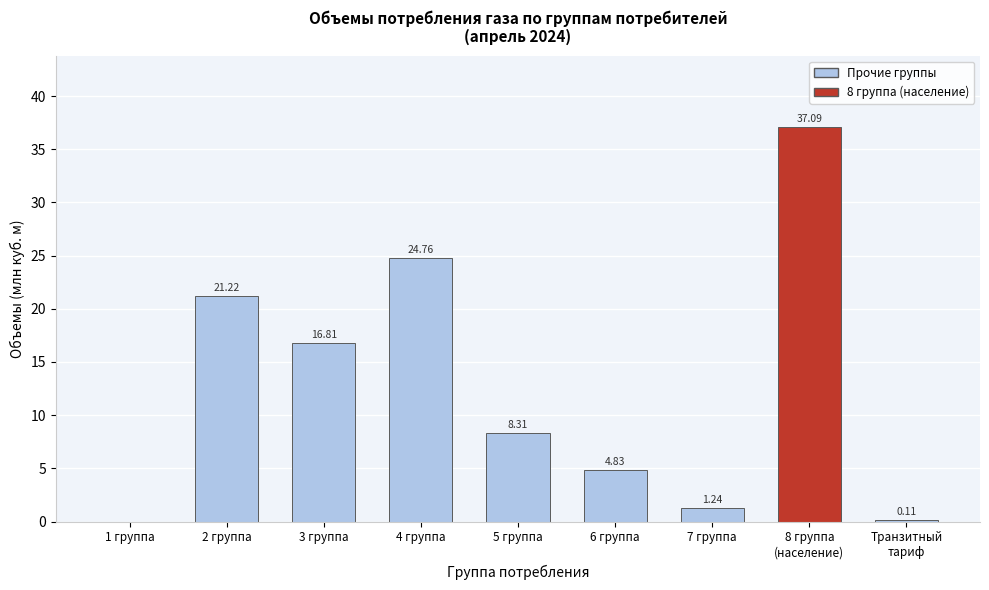

Which has a higher value, 4 группа or 6 группа?

4 группа